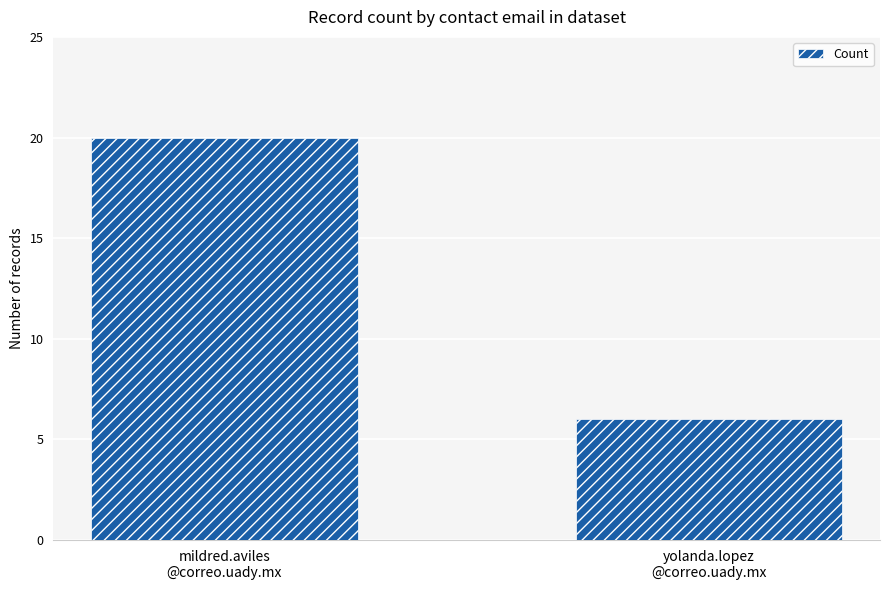

Does the chart contain stacked bars?

No